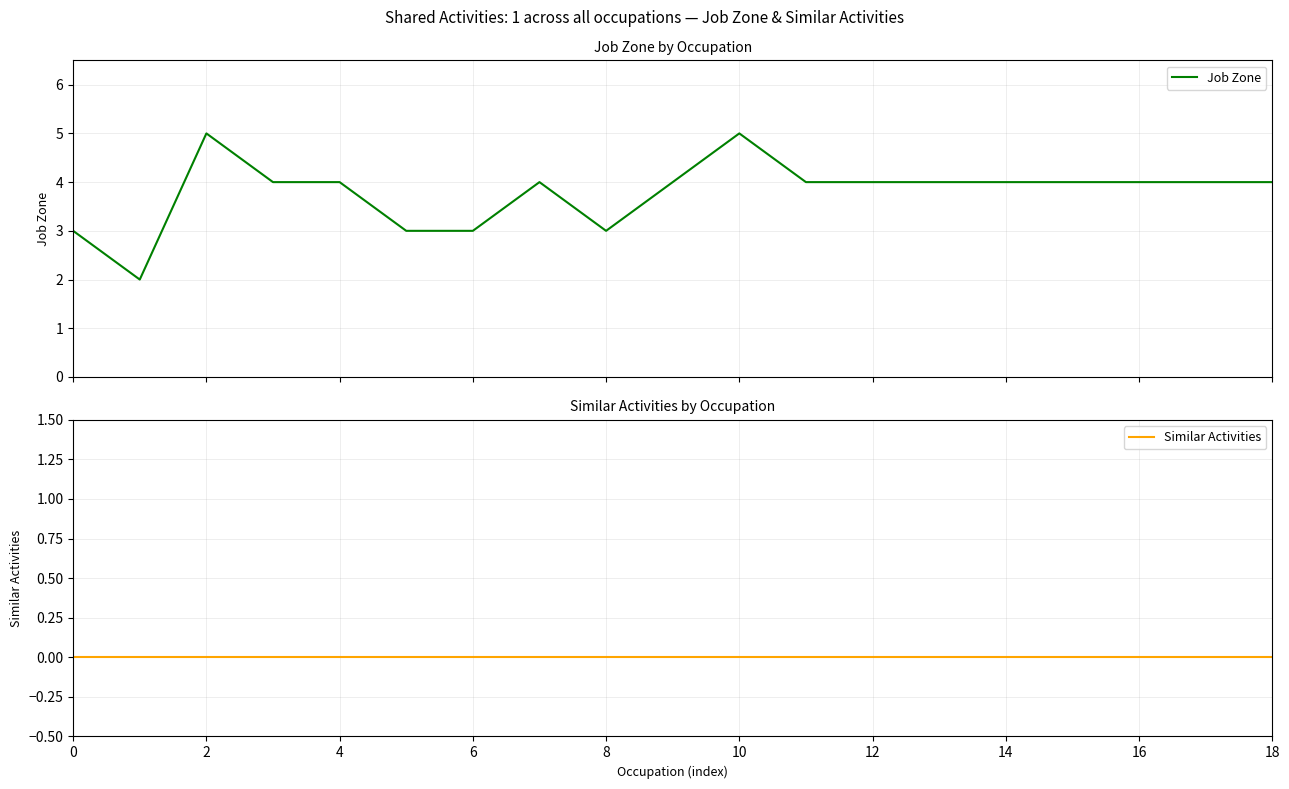

What is the highest value of the Job Zone series?

5